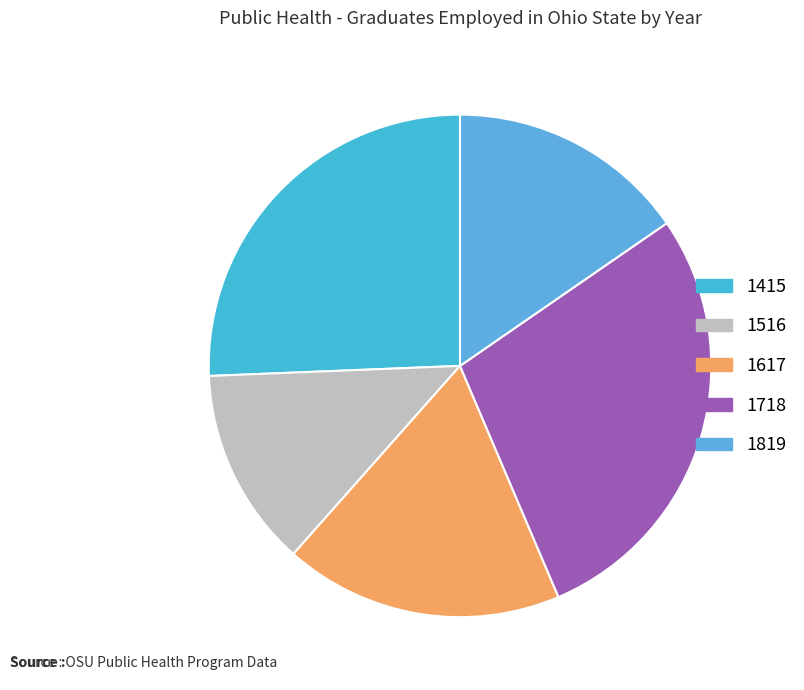

To the nearest percent, what is the difference between the 1819 and 1718 slice percentages?

13%